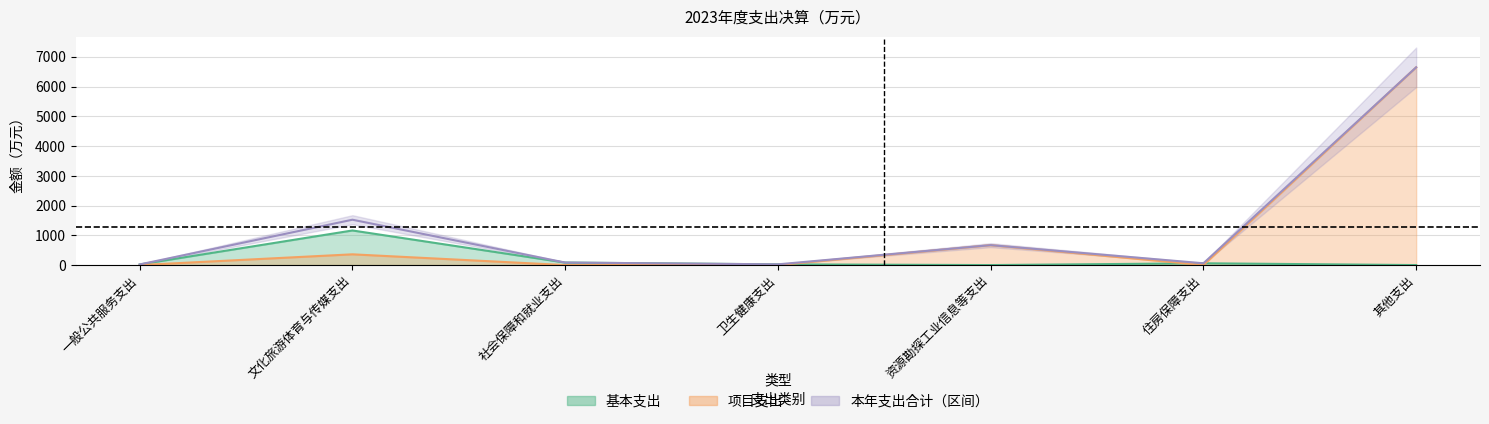

True or false: 基本支出 and 本年支出合计 cross at least once.

False